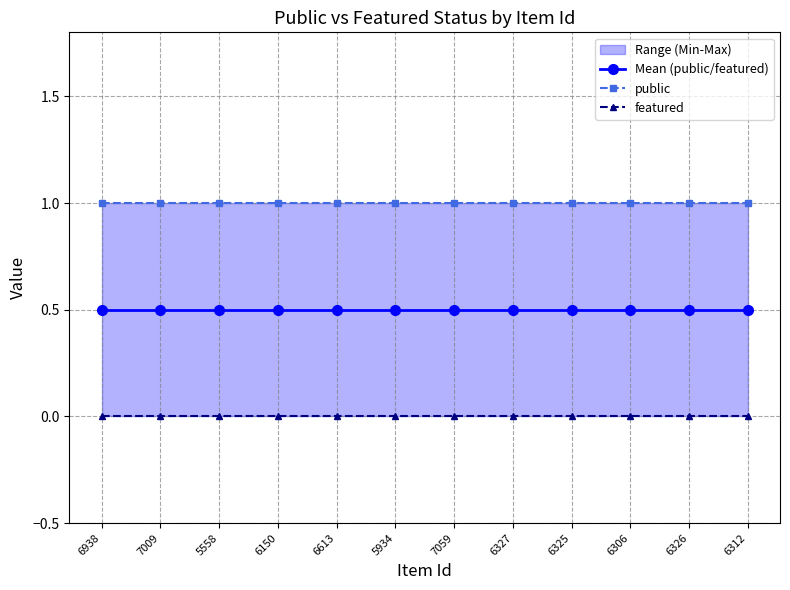

True or false: public has more than 2 interior local peaks.

False